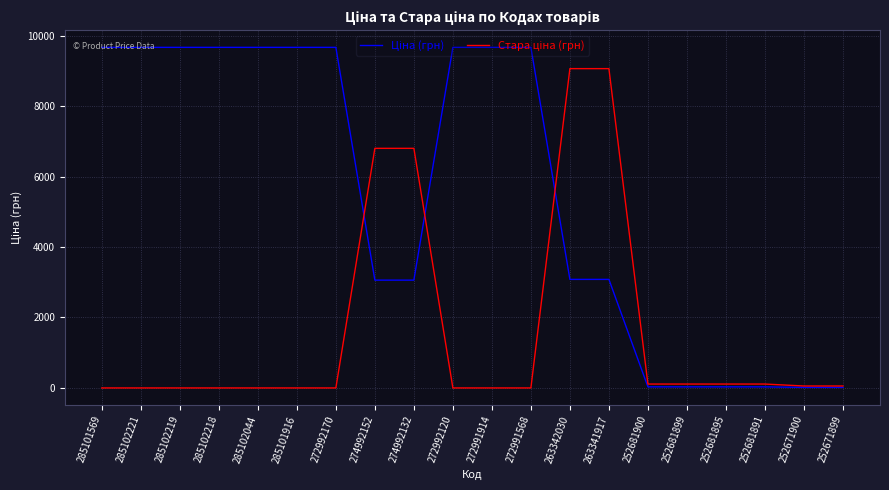

What is the total value across all series at 274992152?

9858.9